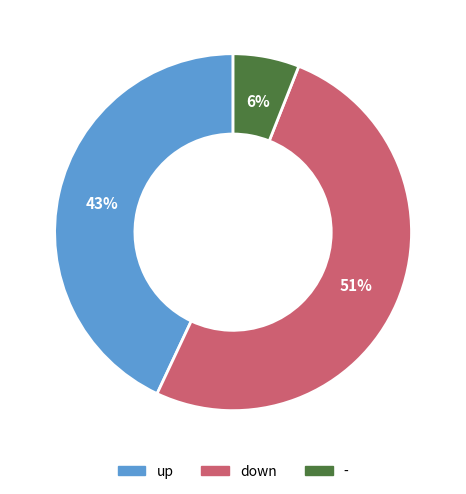

Does down account for over 50% of the chart?

Yes